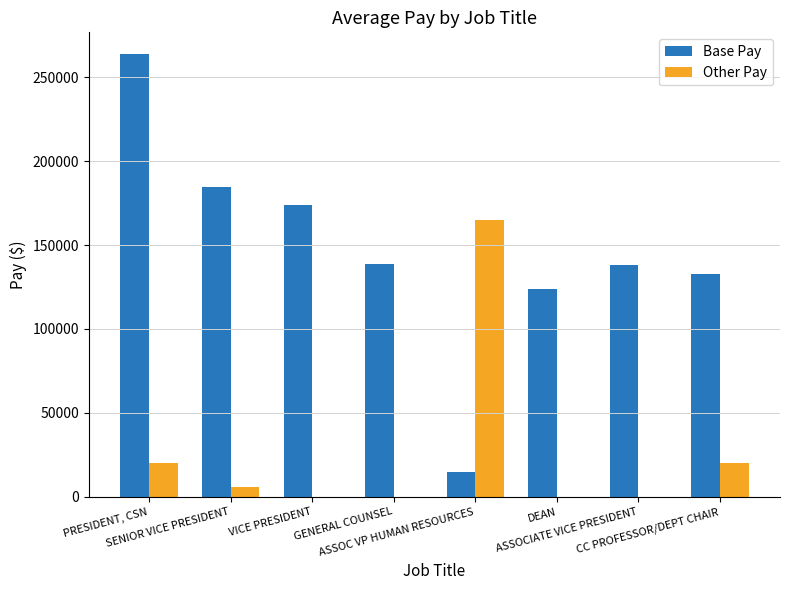

Which series has the largest total across all categories?

Base Pay